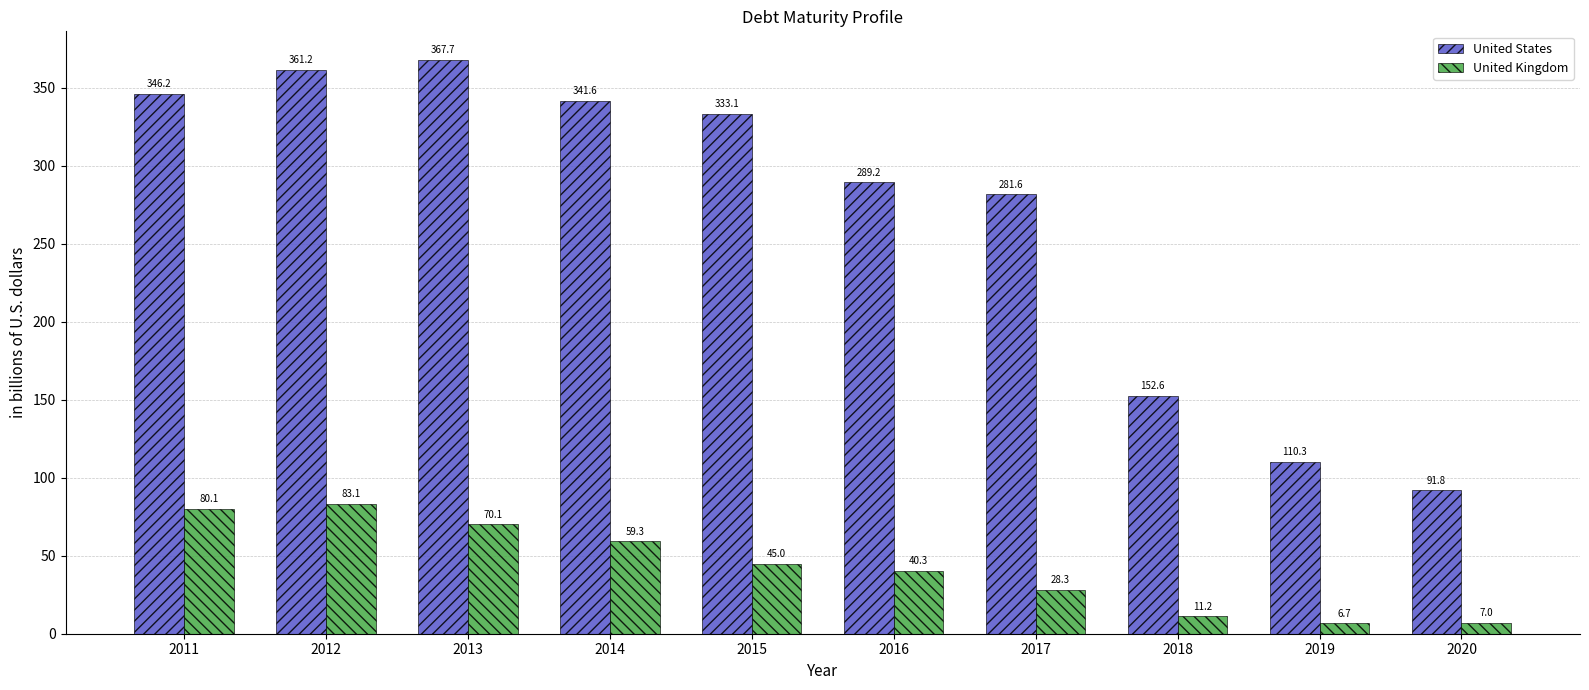

Rank the series at 2020 from highest to lowest value.

United States, United Kingdom